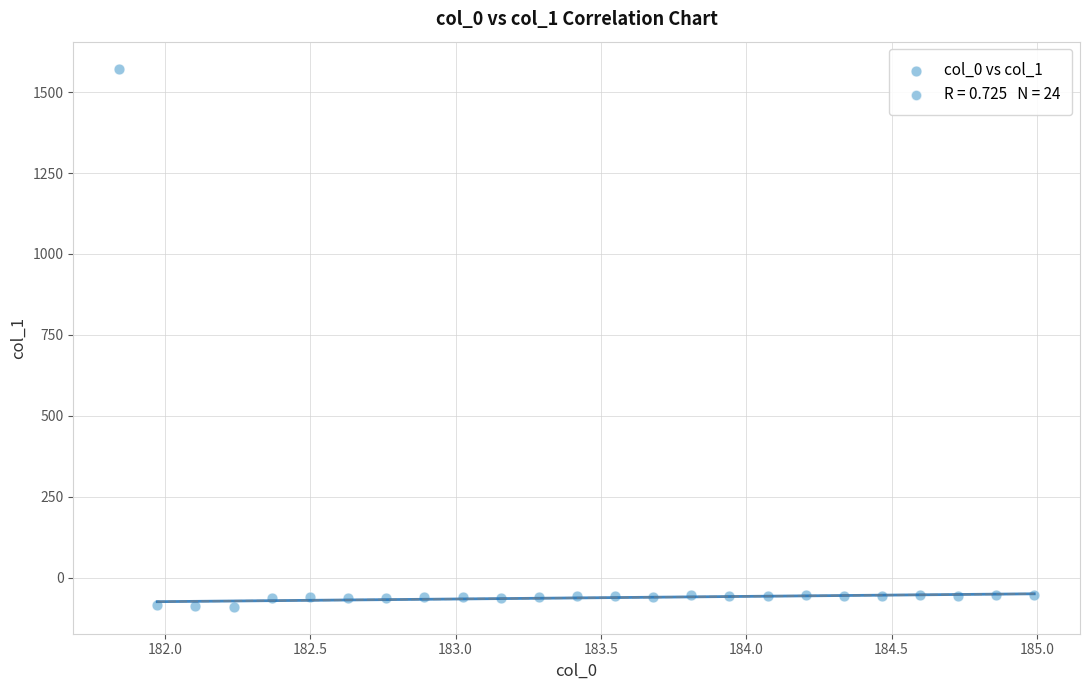

What is the range of Y values (max minus min)?

1662.5